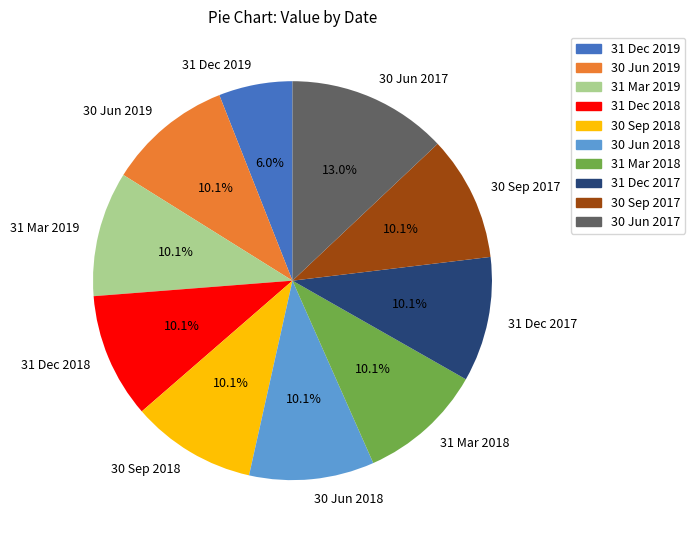

What is the smallest slice in the pie chart?

31 Dec 2019